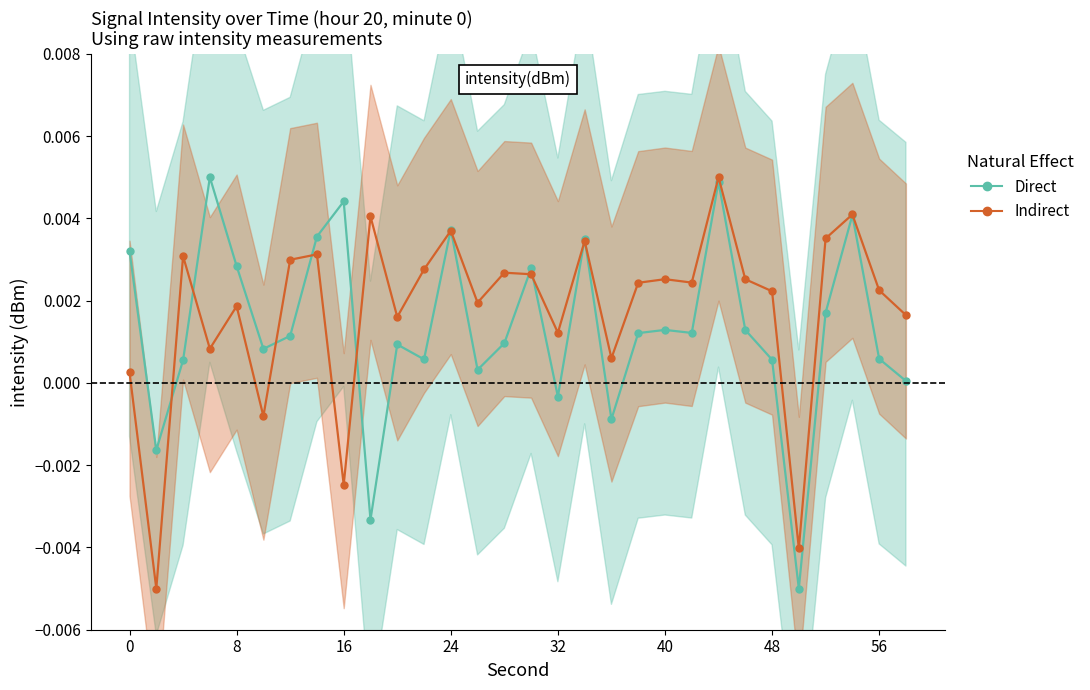

After their last crossing, which series has the higher values: Indirect or Direct?

Indirect